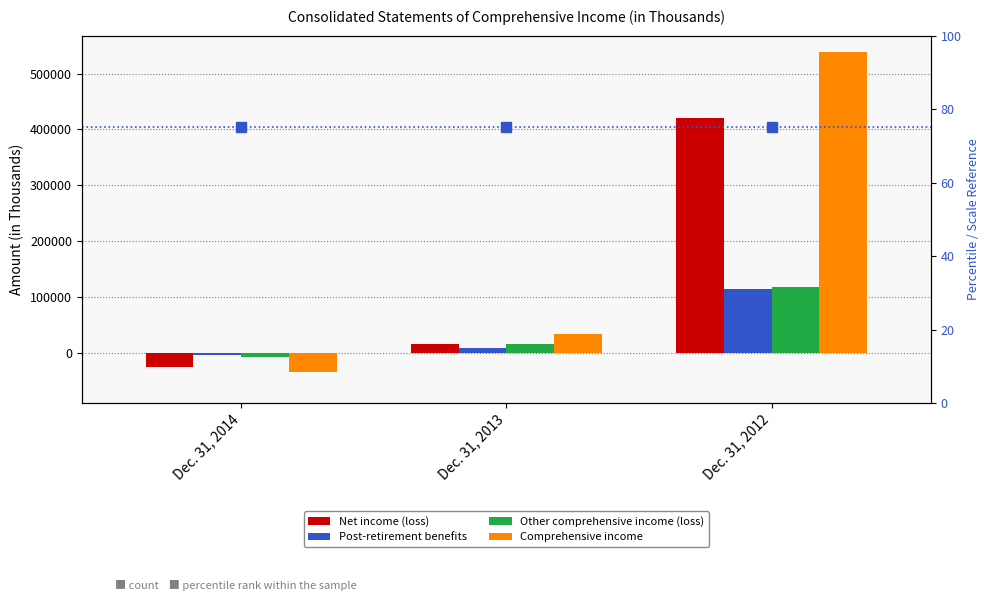

Does the chart contain any negative values?

Yes